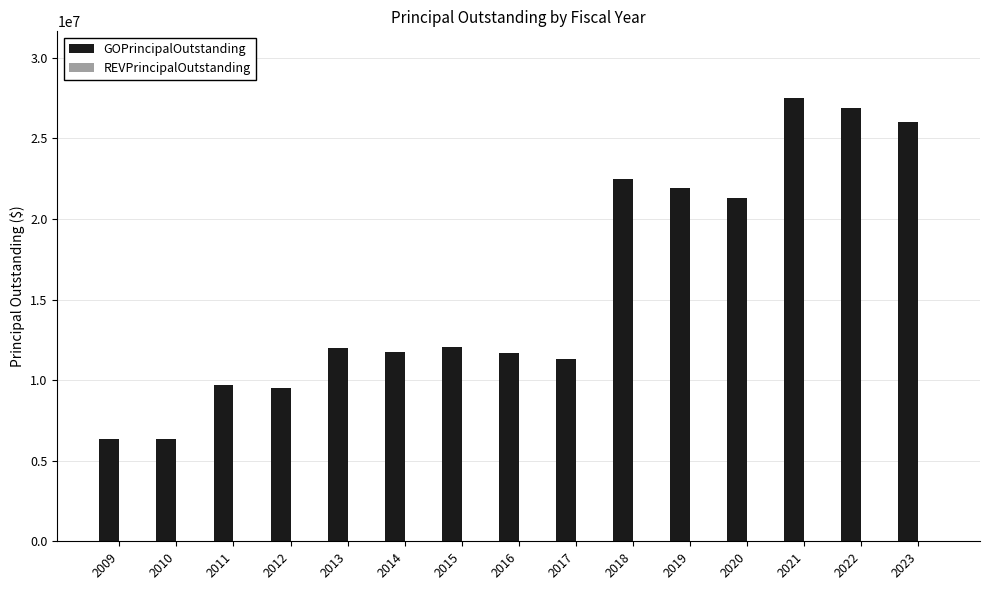

What is the change in value from 2013 to 2019?

+9930000